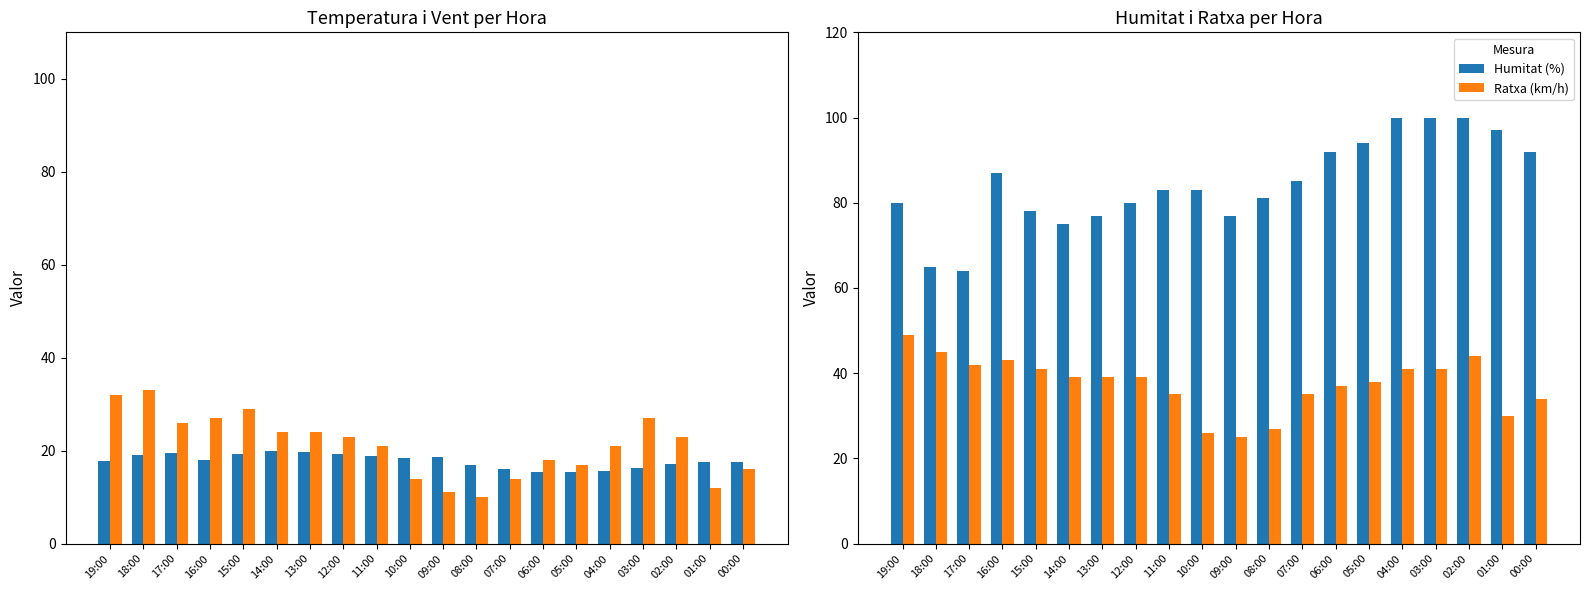

What is the difference between the highest and lowest values at 09:00?

66.0